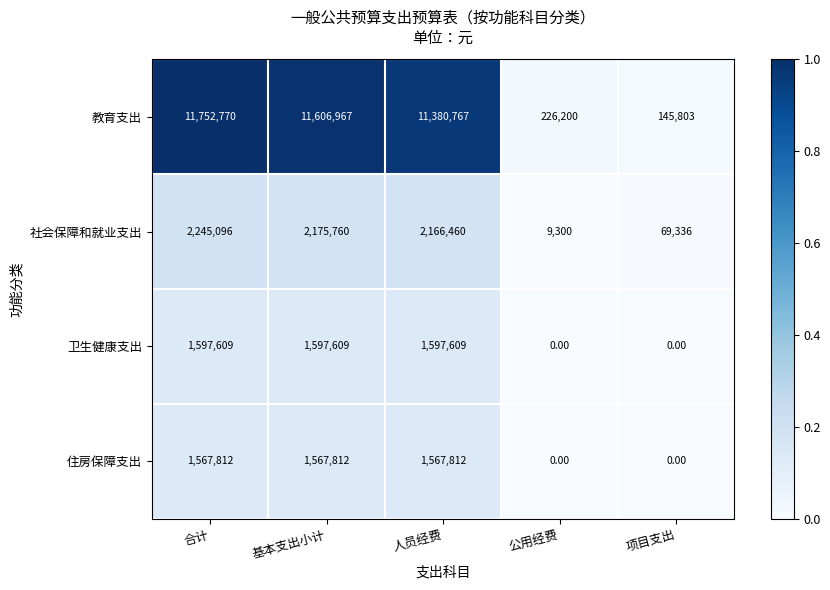

Between 基本支出小计 and 公用经费, which series saw the biggest shift?

教育支出